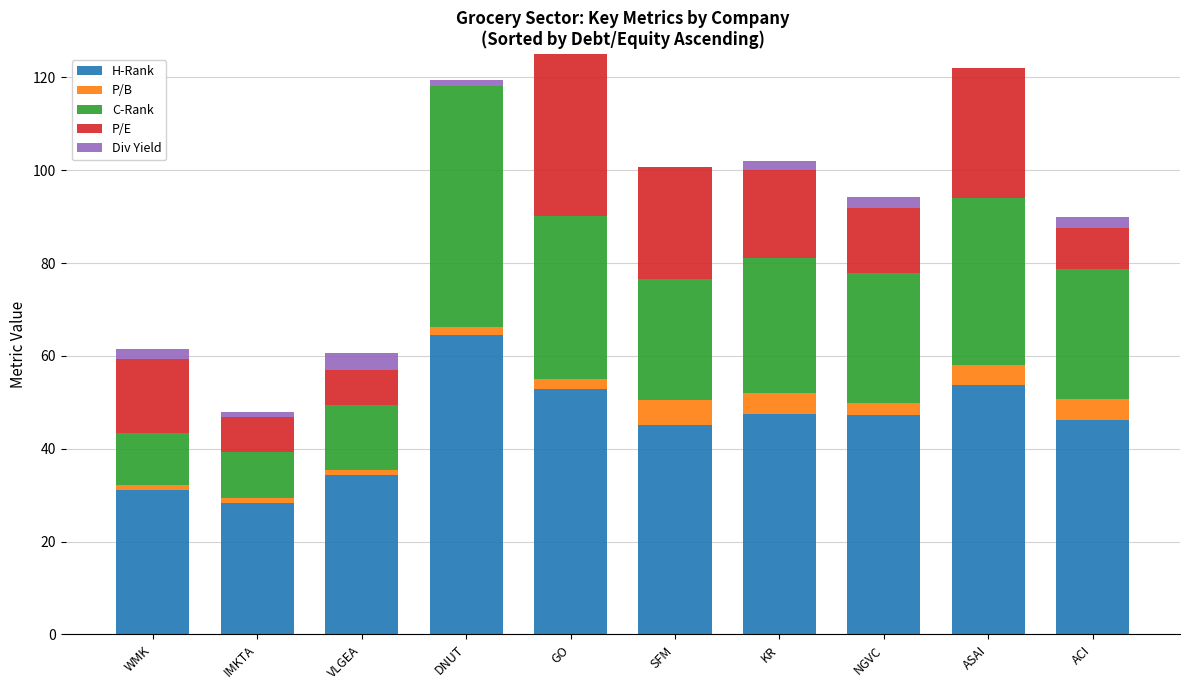

How many categories are shown in the chart?

10